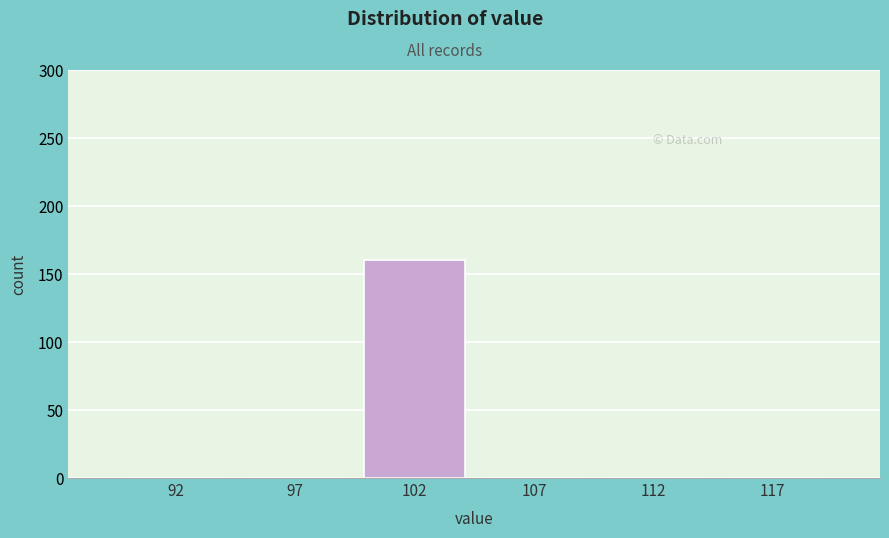

Reading left to right, extract all data points from this chart.

92=0	97=0	102=160	107=0	112=0	117=0